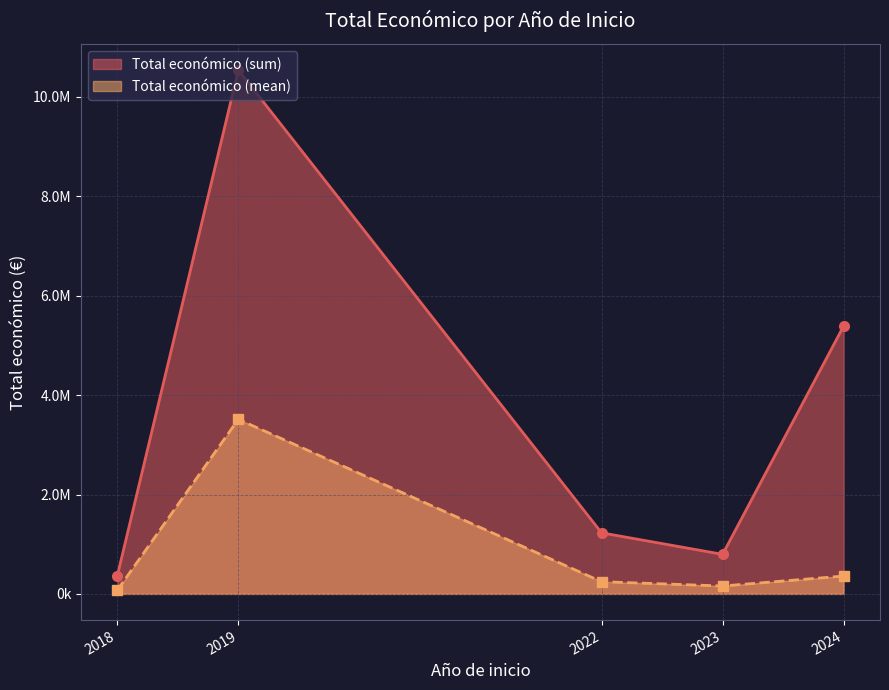

Between 2023 and 2024, which is larger?

2024